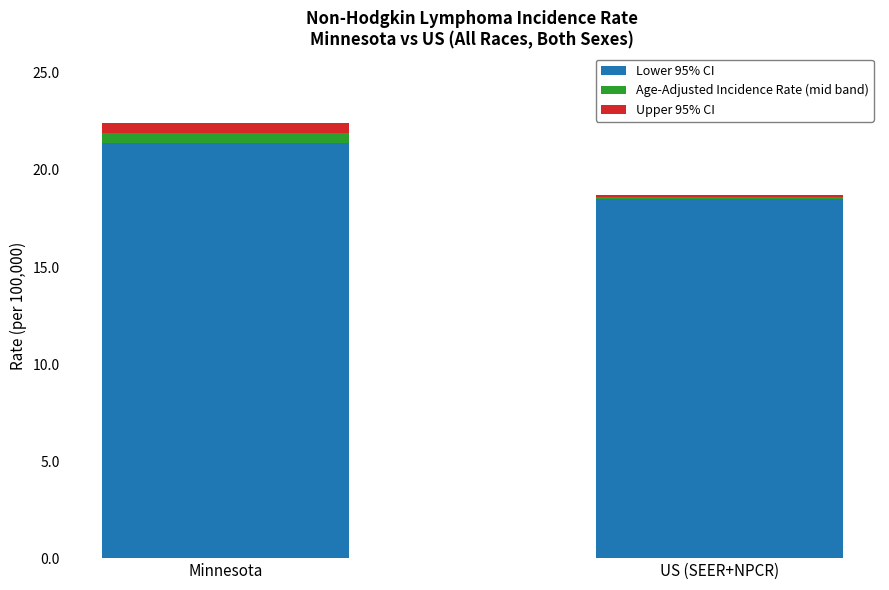

What is the sum of all Lower 95% CI values?

39.9